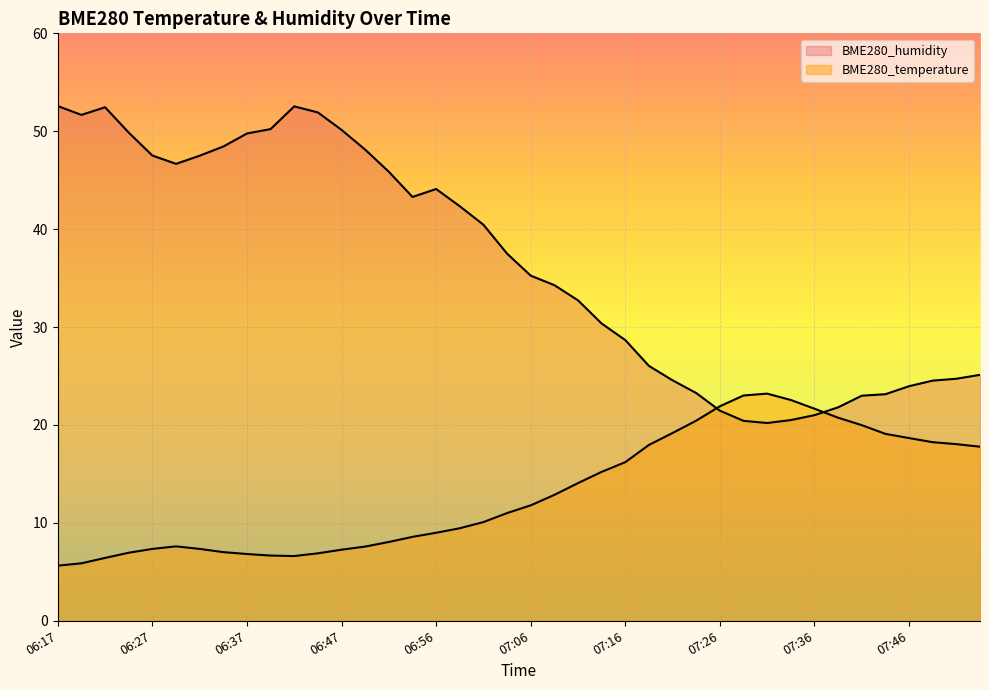

True or false: BME280_temperature has a value of 6.7 at 06:39.

True